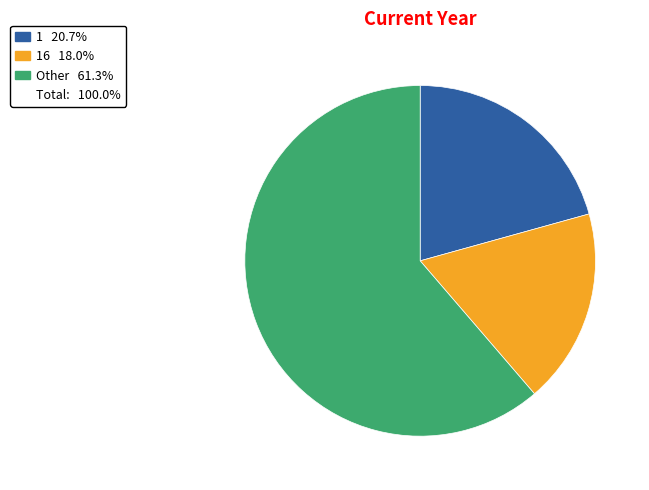

Is there a majority slice in this chart?

Yes